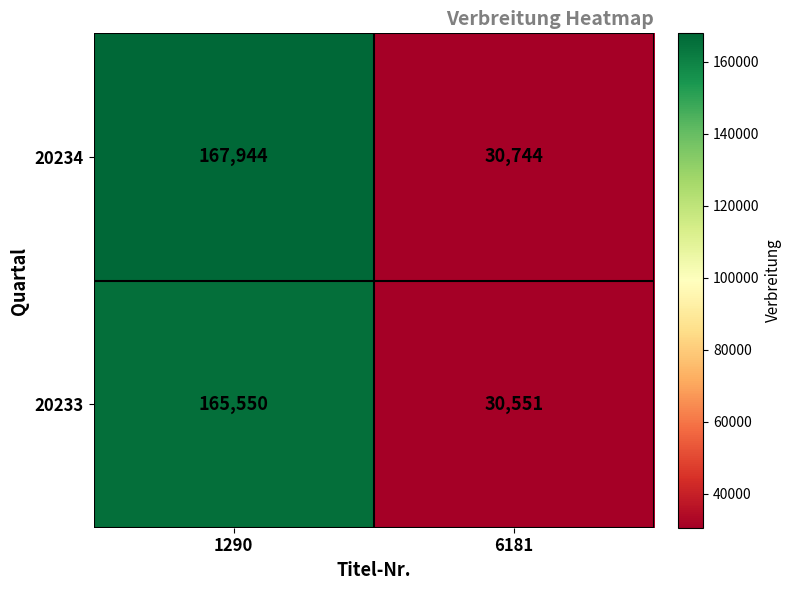

Rank the series by their average value, from lowest to highest.

20233, 20234